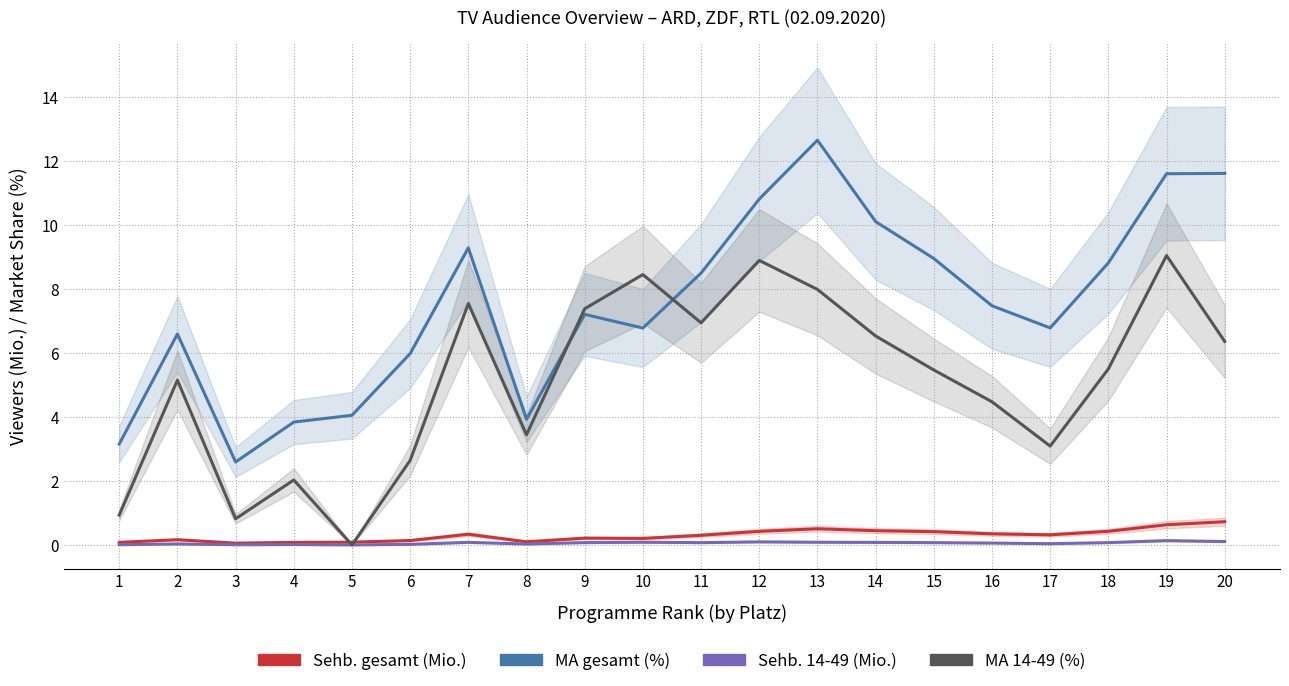

List the series in order of their peak value, lowest first.

Sehb. 14-49 (Mio.), Sehb. gesamt (Mio.), MA 14-49 (%), MA gesamt (%)